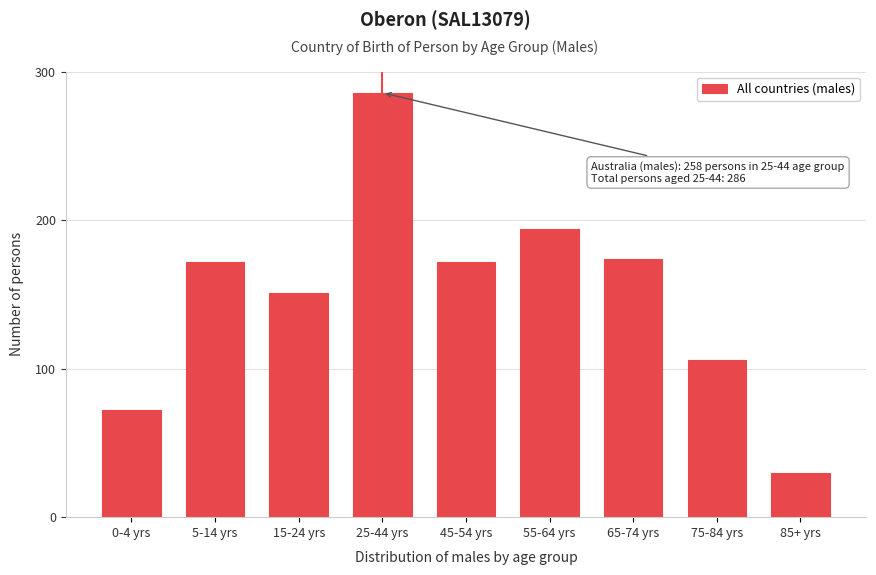

Reading right to left, what are all the values shown in this chart?

85+ yrs=30	75-84 yrs=106	65-74 yrs=174	55-64 yrs=194	45-54 yrs=172	25-44 yrs=286	15-24 yrs=151	5-14 yrs=172	0-4 yrs=72